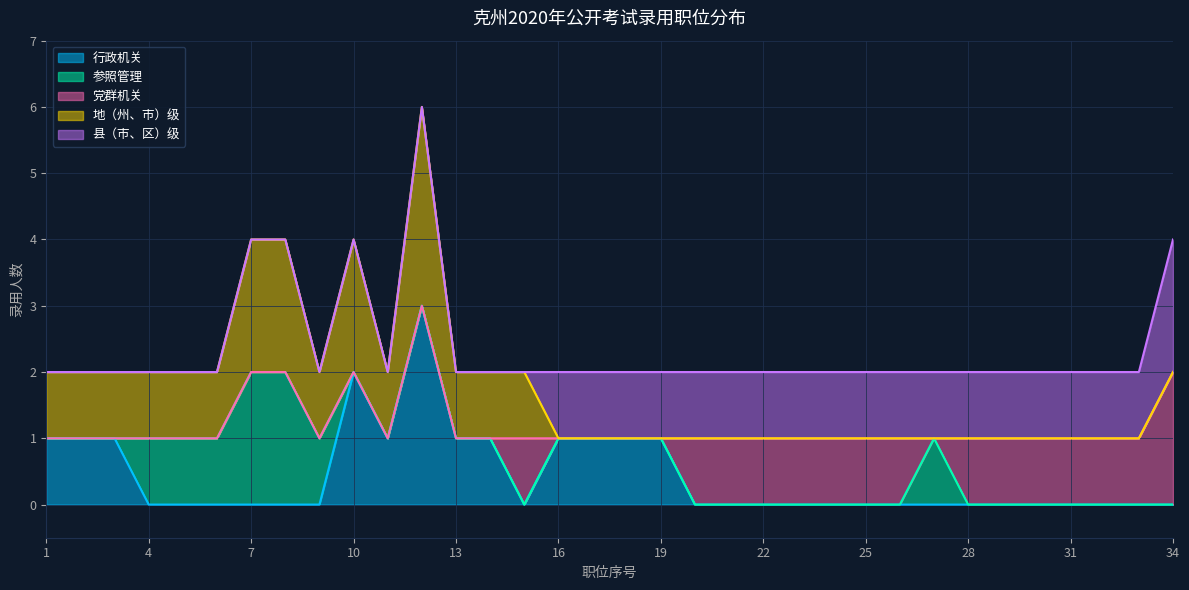

Is it true that 行政机关 equals 2 at 24?

False